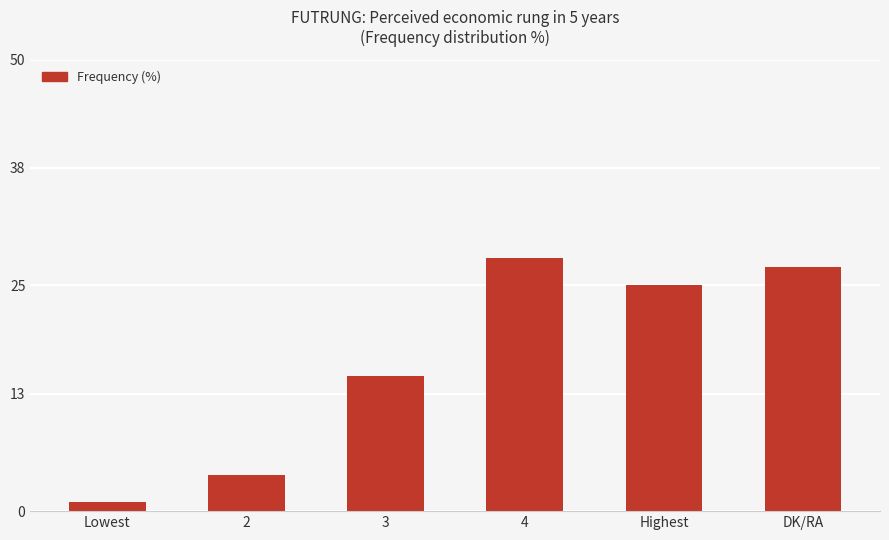

Is it true that the value at Lowest is 1?

True